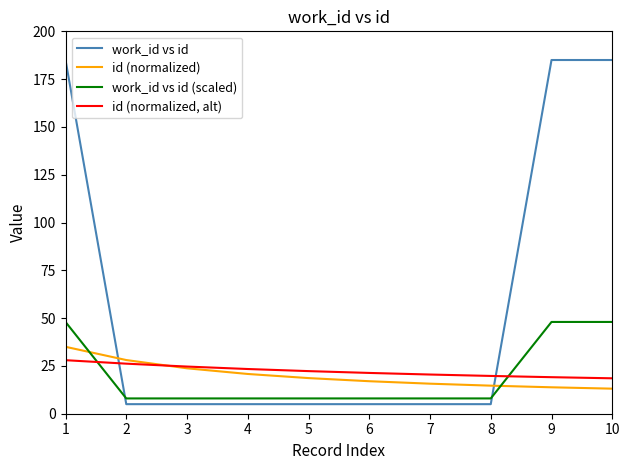

True or false: id (normalized, alt) and work_id vs id (scaled) cross at least once.

True